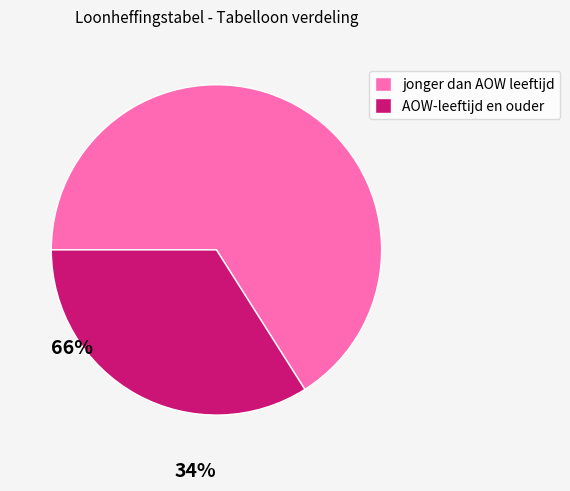

How much of the chart is everything except jonger dan AOW gerechtigde leeftijd?

34.0%